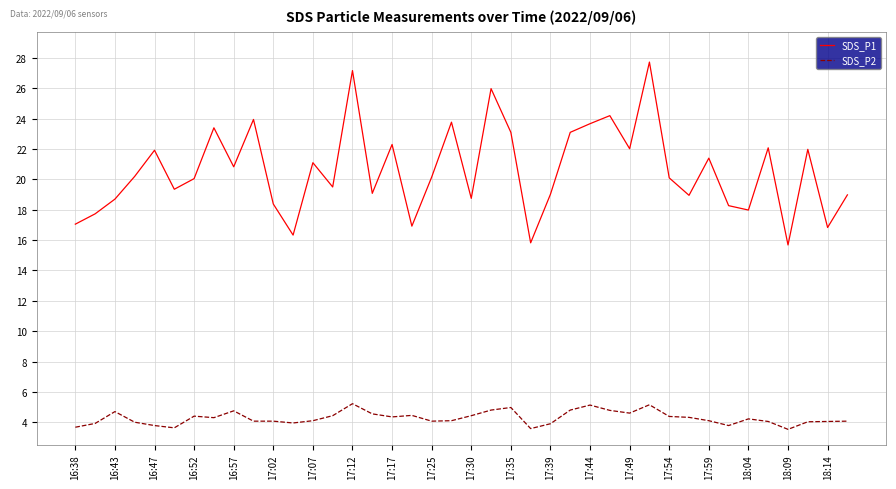

What is the minimum value shown in the chart?

3.5